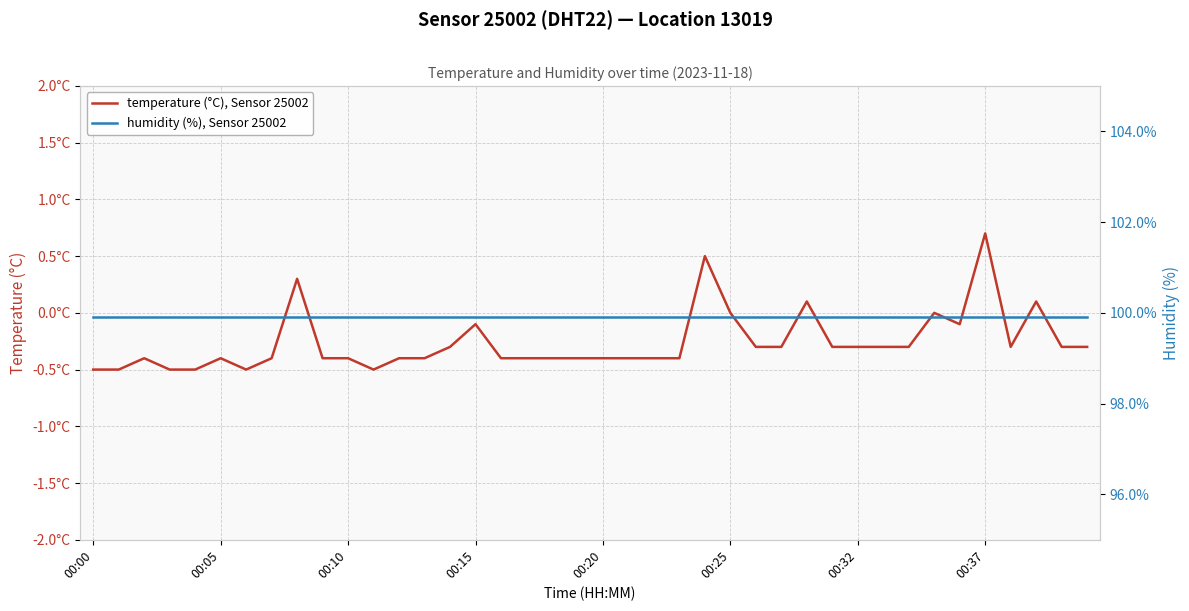

Does the chart display data point markers on the line(s)?

No